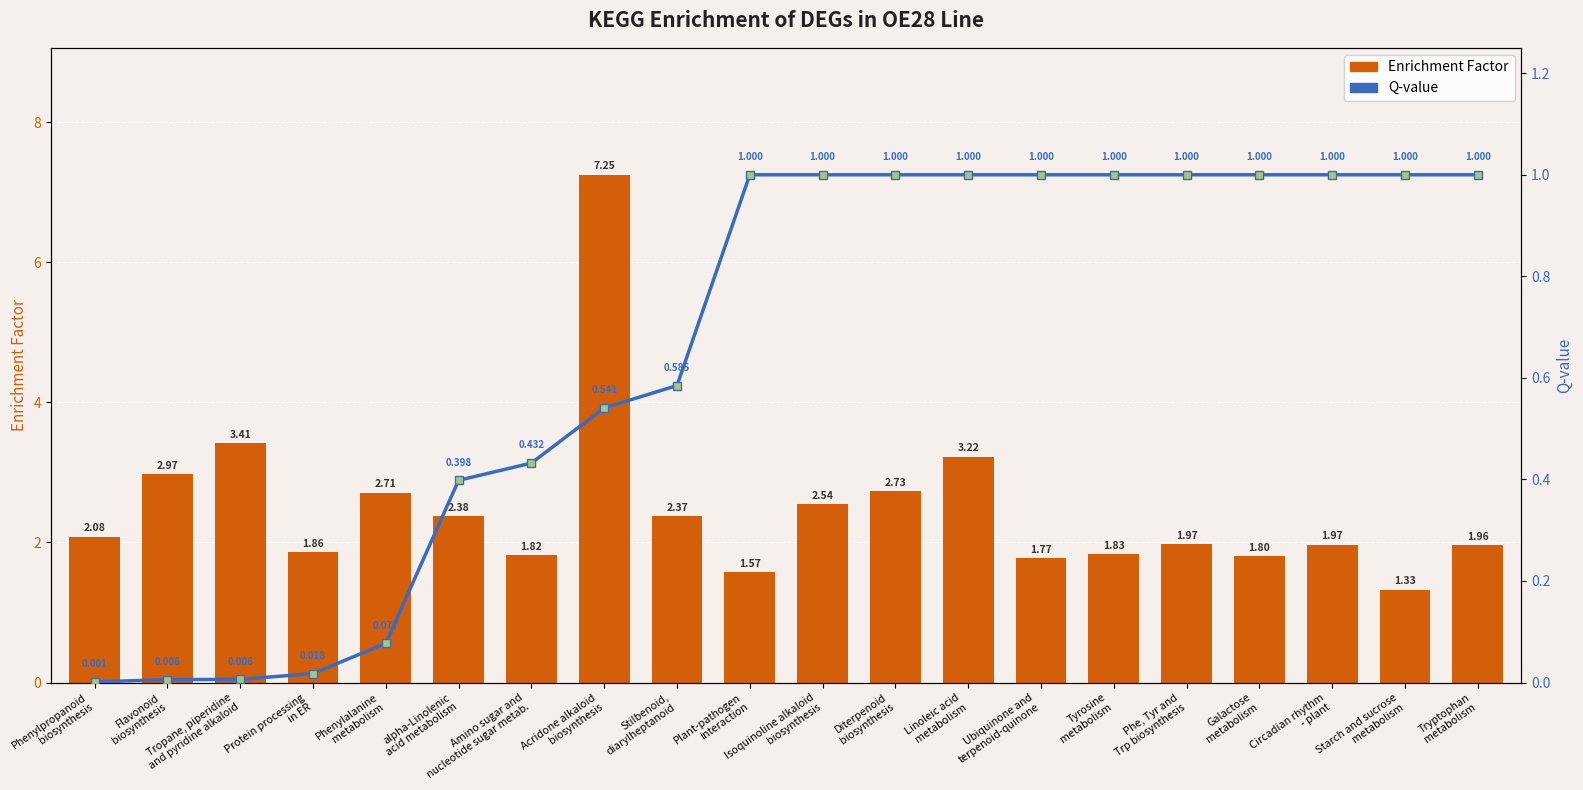

Where is Enrichment_Factor nearest to the value 4?

Tropane, piperidine
and pyridine alkaloid